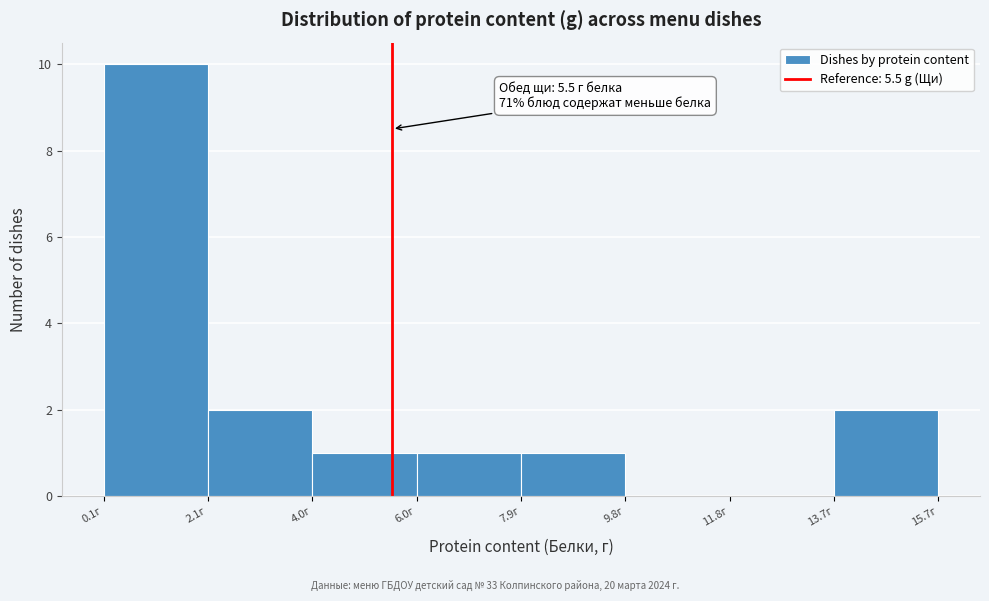

Which range on the x-axis has the tallest bar?

0.2 to 2.0